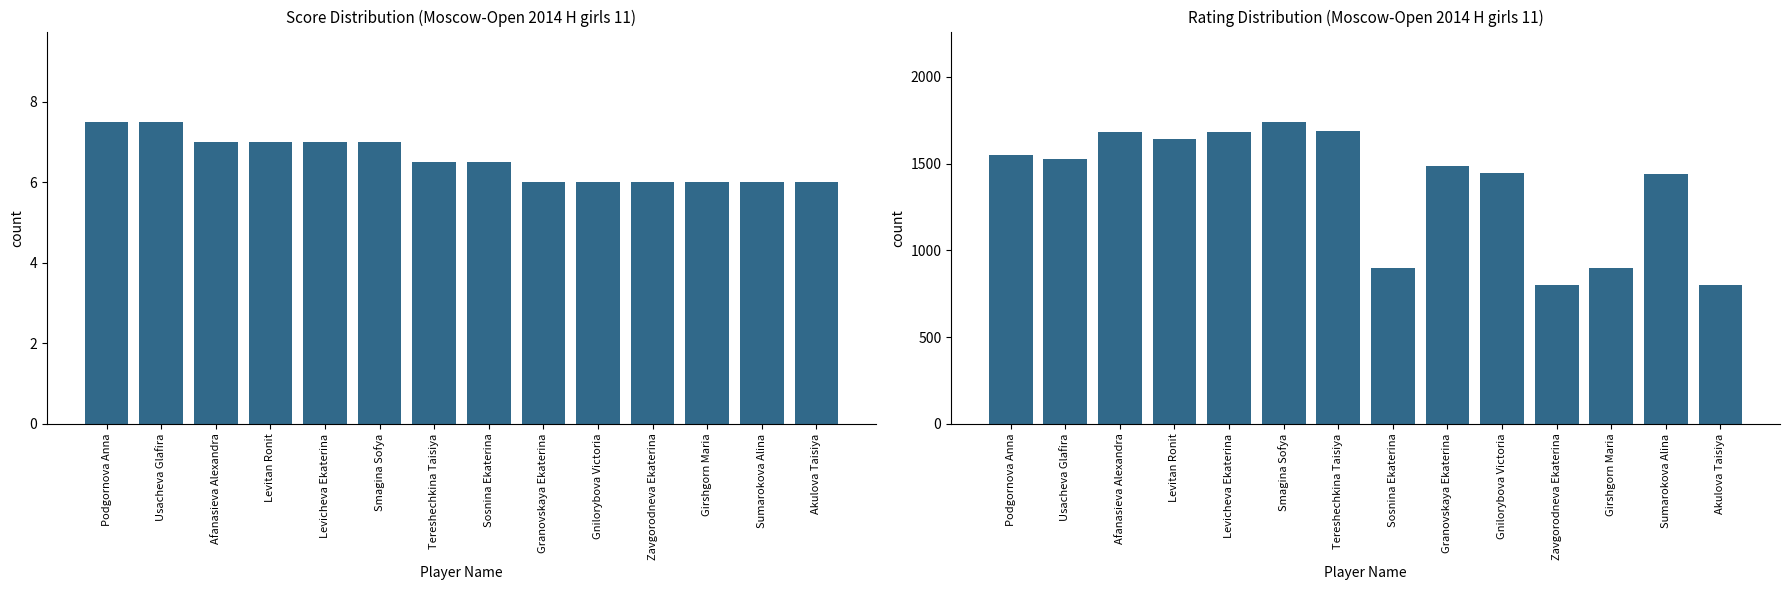

Which has a higher value, Sumarokova Alina or Girshgorn Maria?

Sumarokova Alina